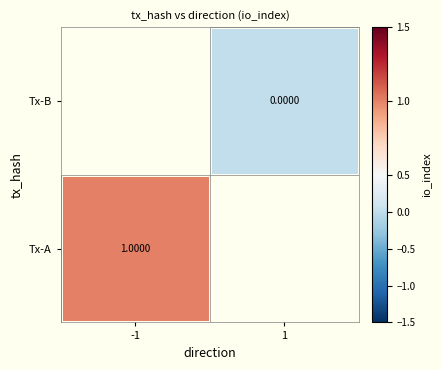

Is the value of Tx-B at 1 greater than the value of Tx-A at -1?

No